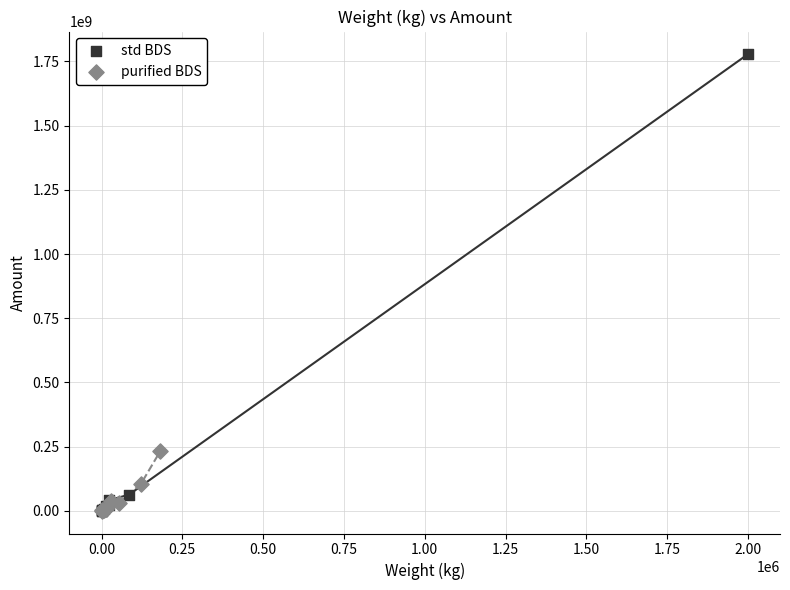

Which series reaches the maximum Y coordinate?

std BDS